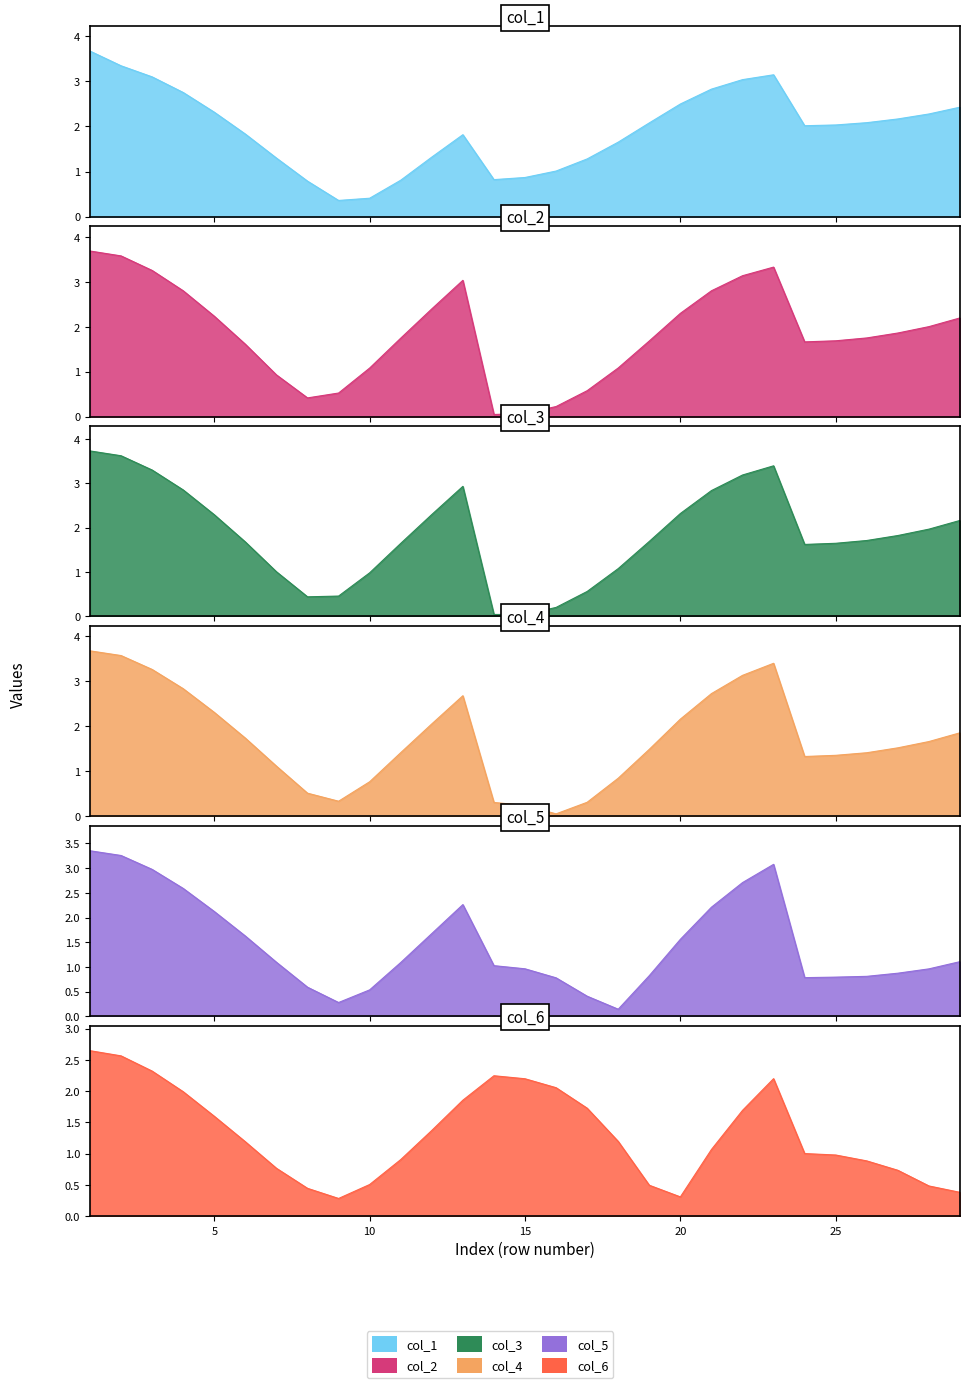

Rank the series by their maximum value, from lowest to highest.

col_6, col_5, col_4, col_1, col_2, col_3